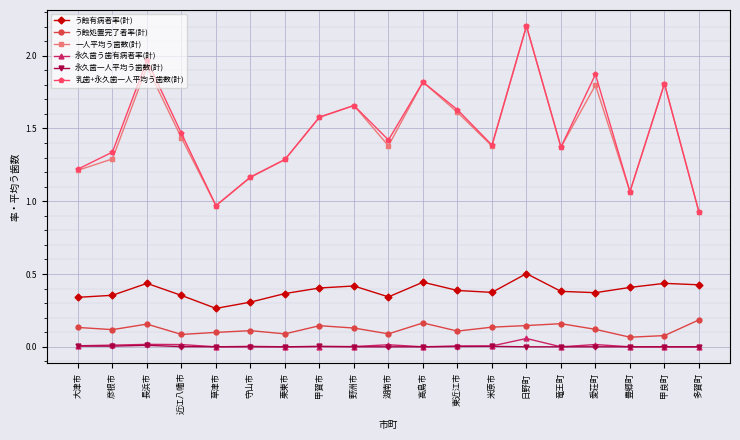

What is the sum of the 一人平均う歯数(計) values at 湖南市 and 米原市?

2.8